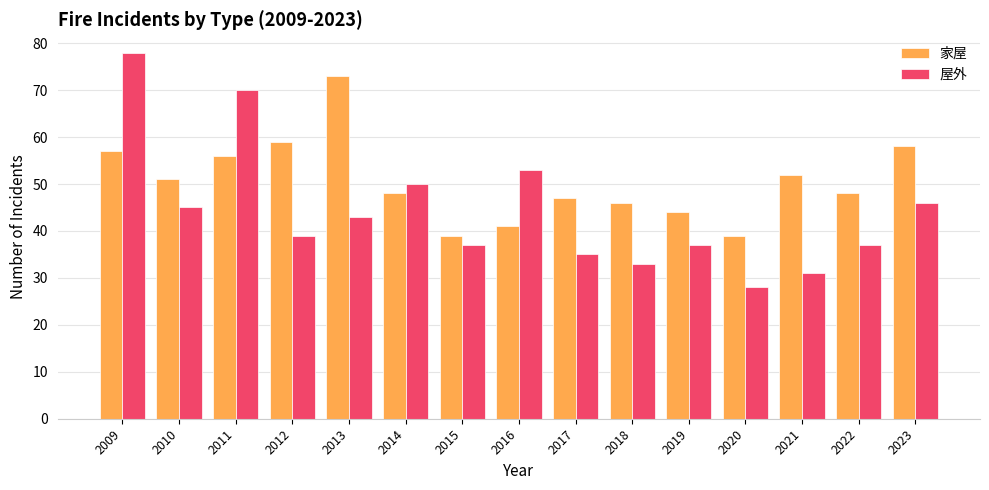

What is the minimum value for 家屋?

39